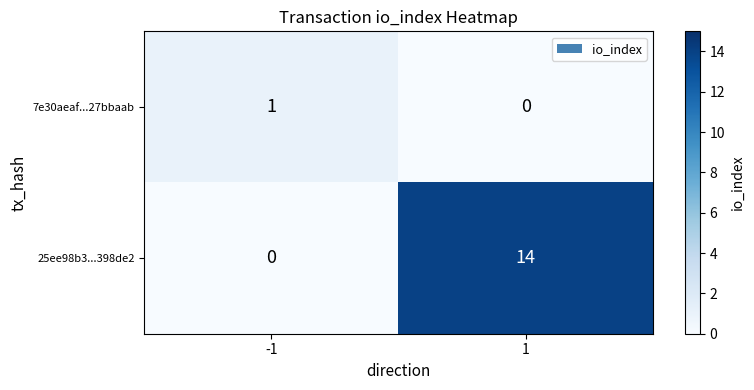

The value of 25ee98b3...398de2 at 1 is 14. True or false?

True